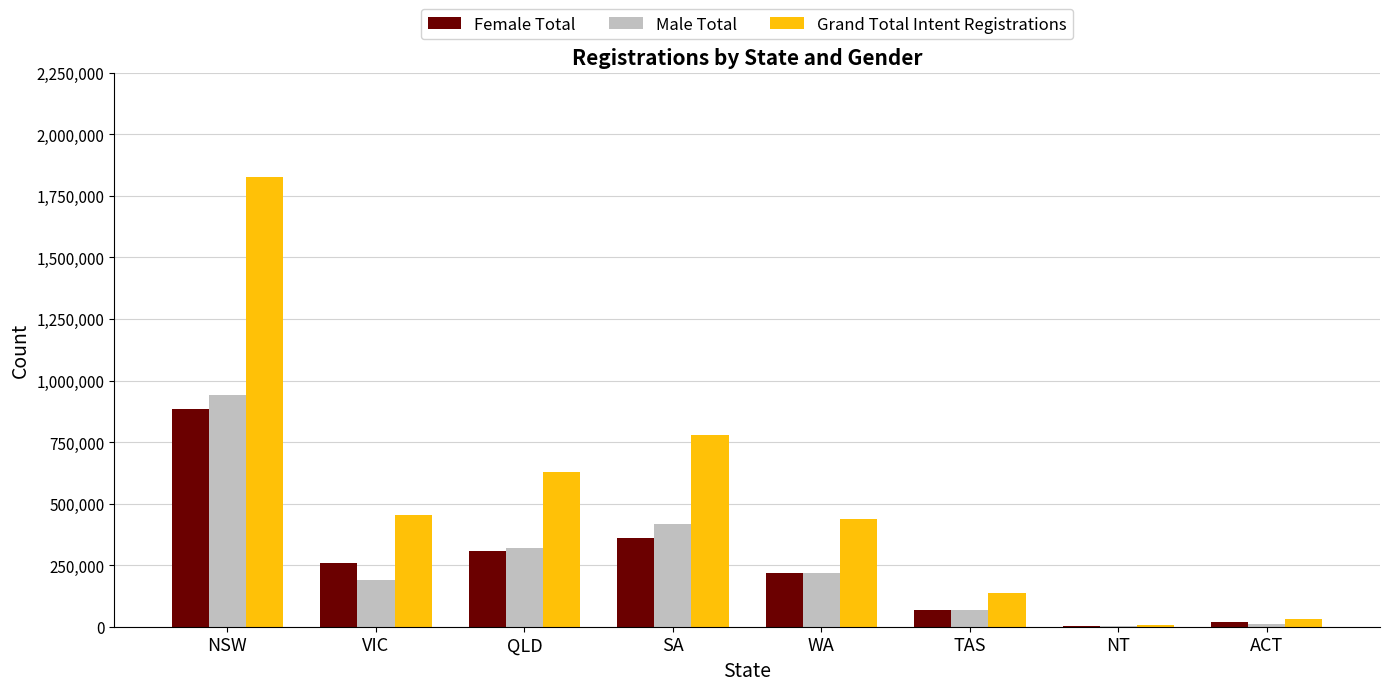

Is the value of Female Total at VIC greater than the value of Grand Total Intent Registrations at TAS?

Yes